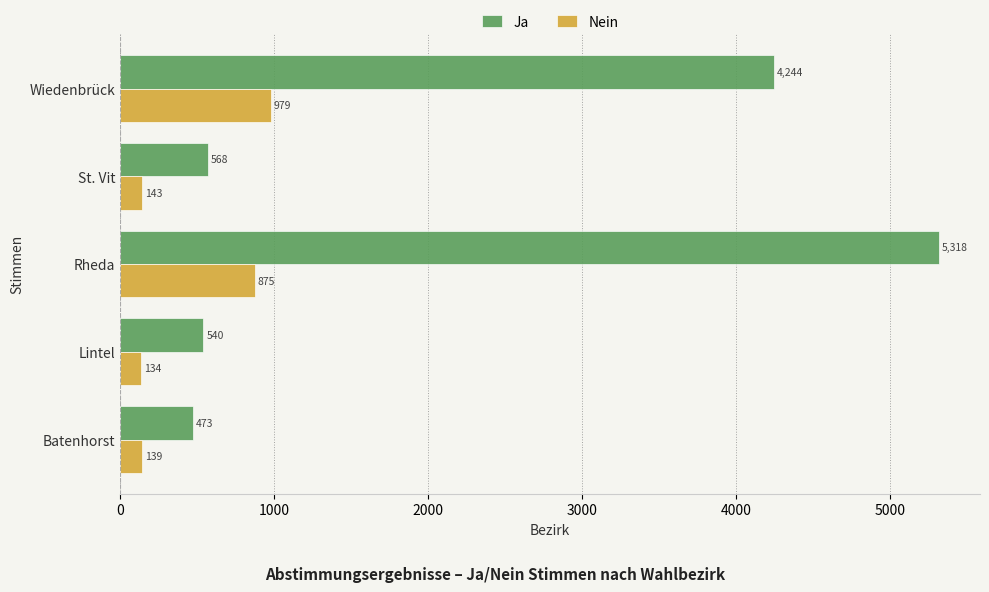

What is the spread (max minus min) of values at Rheda?

4443